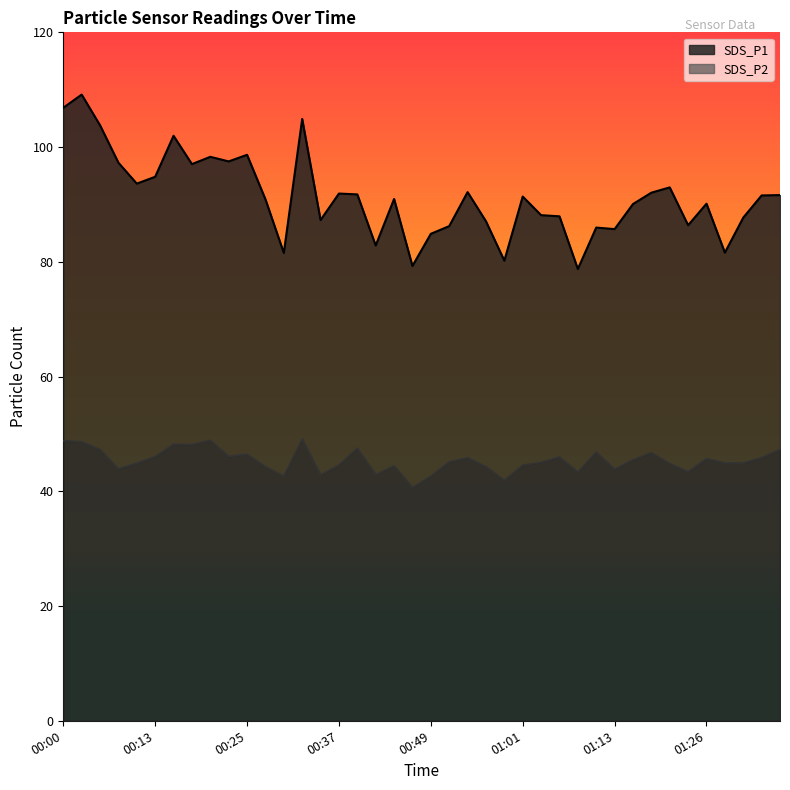

What is the highest value of the SDS_P2 series?

49.1